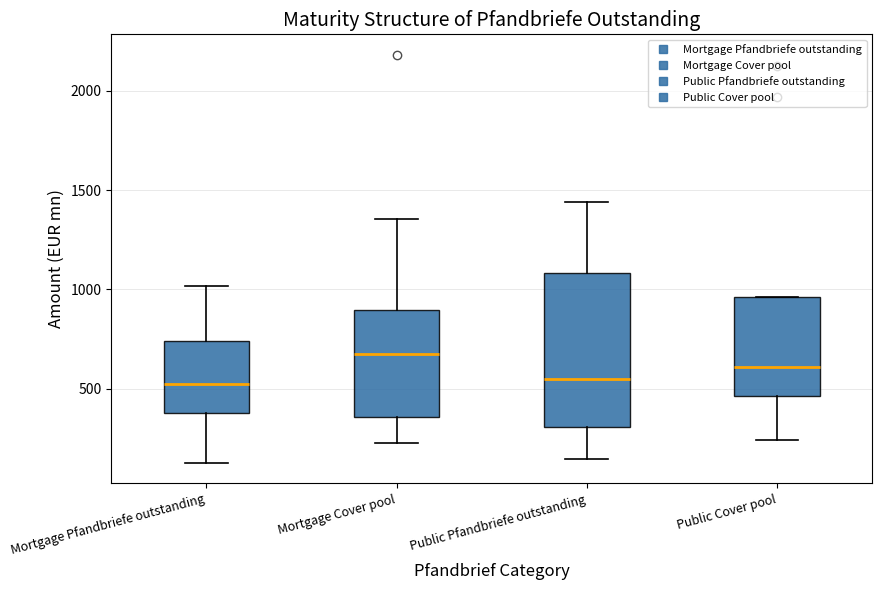

Reading left to right, read every box against the y-axis: the position of its median line, the range the box covers, and the ends of its whiskers. The values are not printed on the chart, so give them approximately, as read against the axis.

Mortgage Pfandbriefe outstanding: median 550, box 400 to 750, whiskers 150 to 1000
Mortgage Cover pool: median 650, box 350 to 900, whiskers 250 to 1350
Public Pfandbriefe outstanding: median 550, box 300 to 1100, whiskers 150 to 1450
Public Cover pool: median 600, box 450 to 950, whiskers 250 to 950